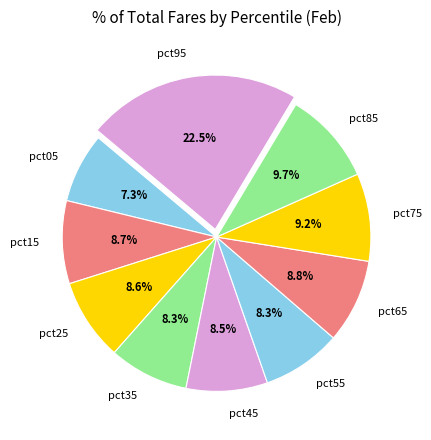

The pct05 slice represents 19% of the pie. True or false?

False